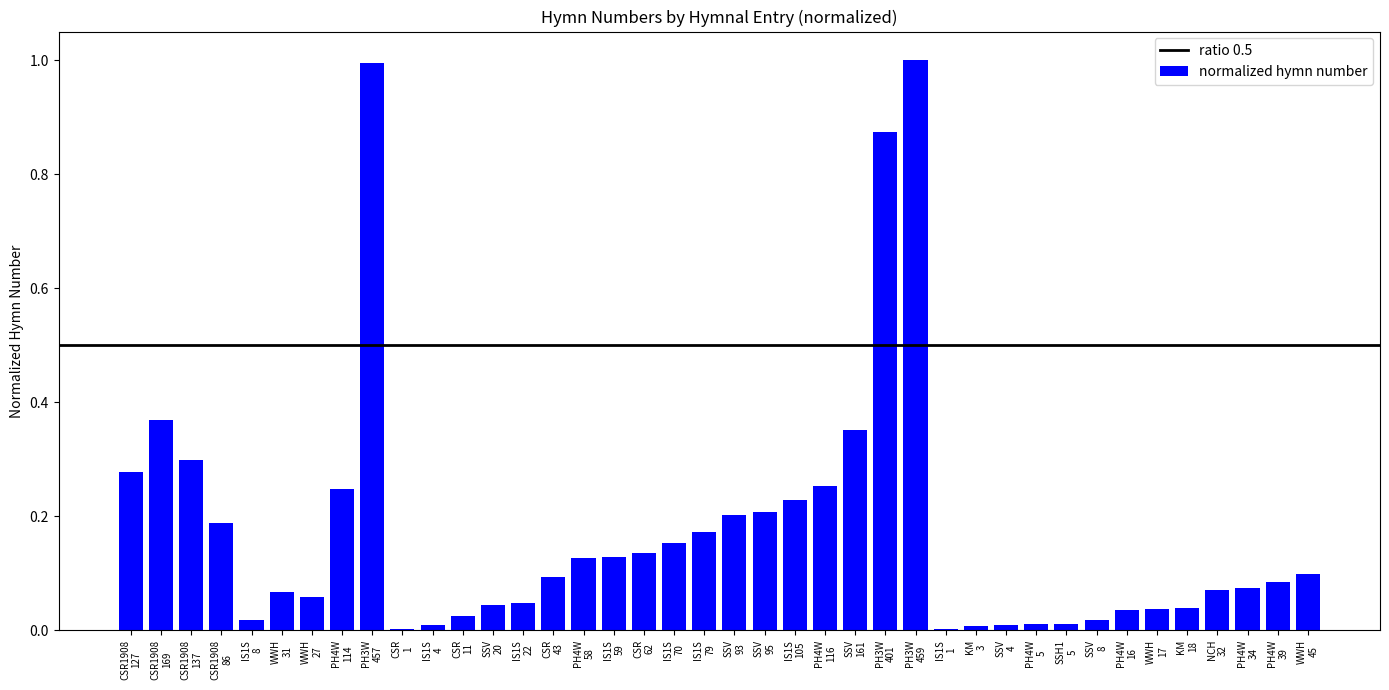

What is the greatest value displayed?

1.0